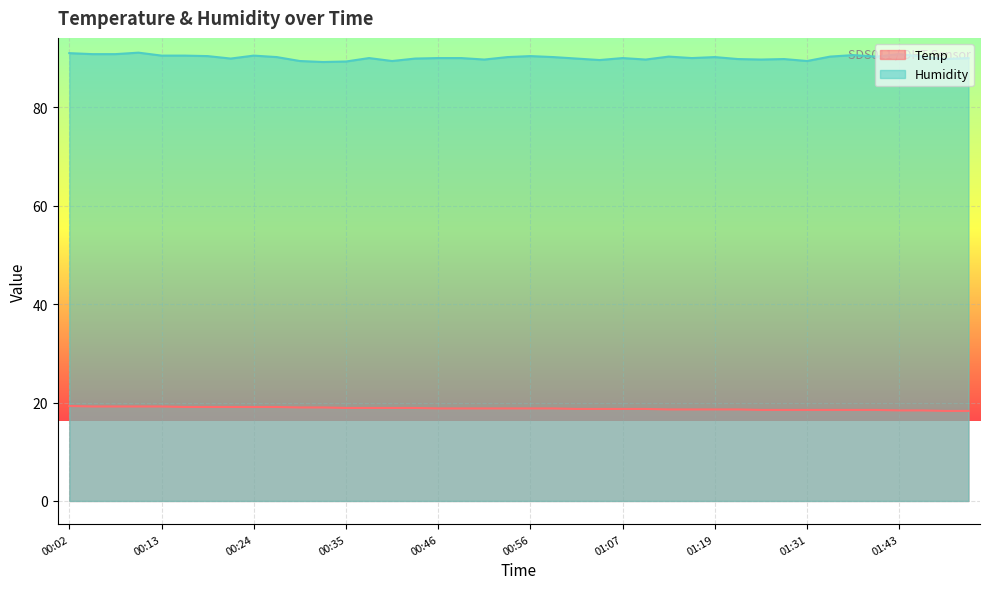

What is the label of the 29th point from the left?

01:19